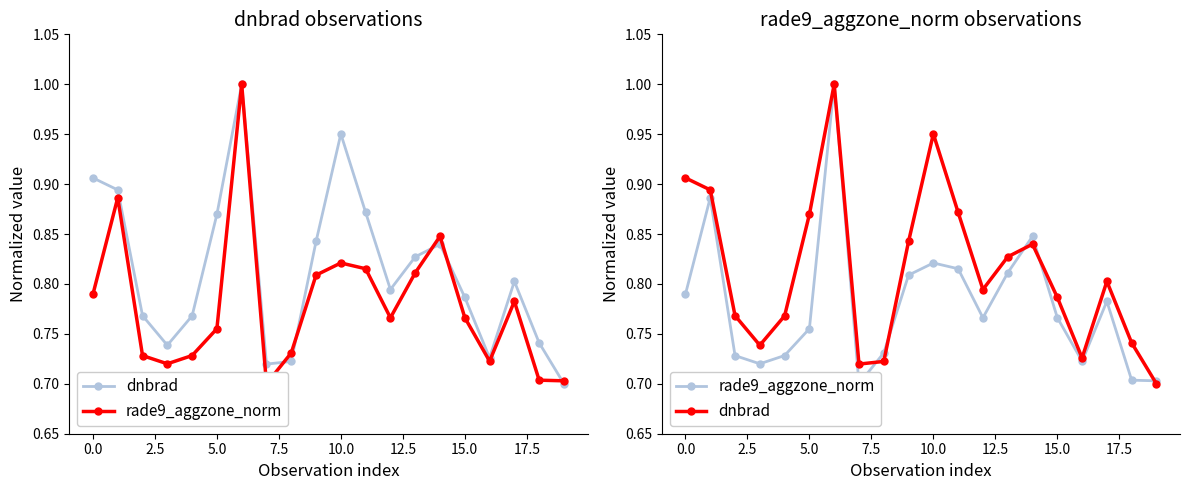

What is the difference between the second highest and minimum values in the dnbrad series?

0.3